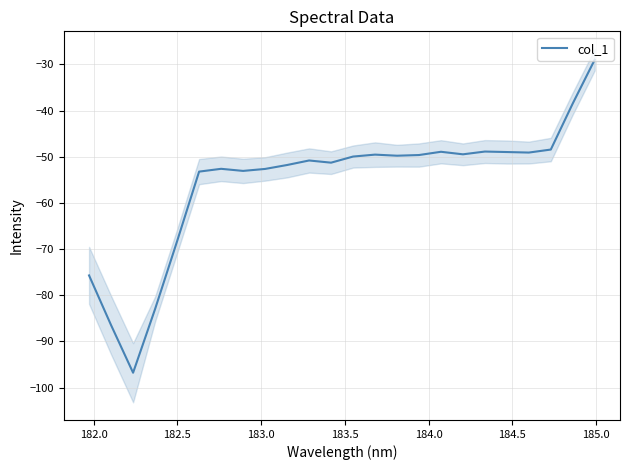

What is the maximum value for col_1?

-29.0